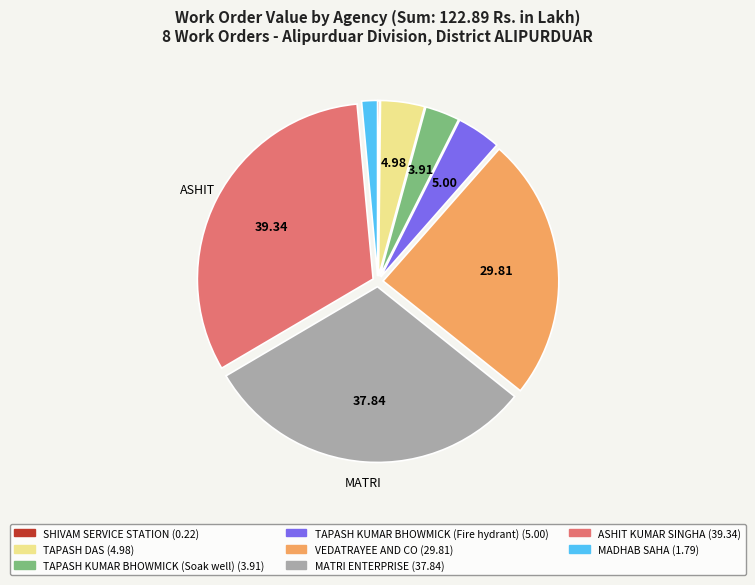

What is the ratio of the value at TAPASH KUMAR BHOWMICK (Fire hydrant) to the value at TAPASH KUMAR BHOWMICK (Soak well)?

1.3